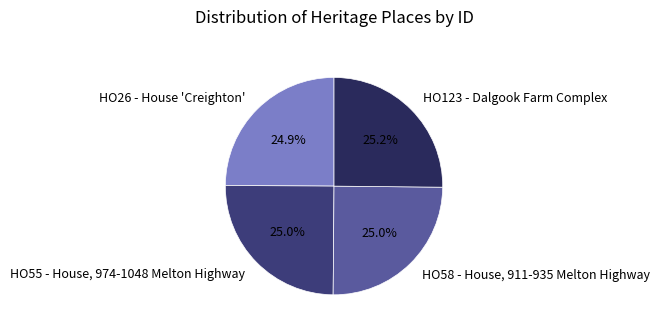

To the nearest percent, what portion does HO55 - House, 974-1048 Melton Highway represent?

25%